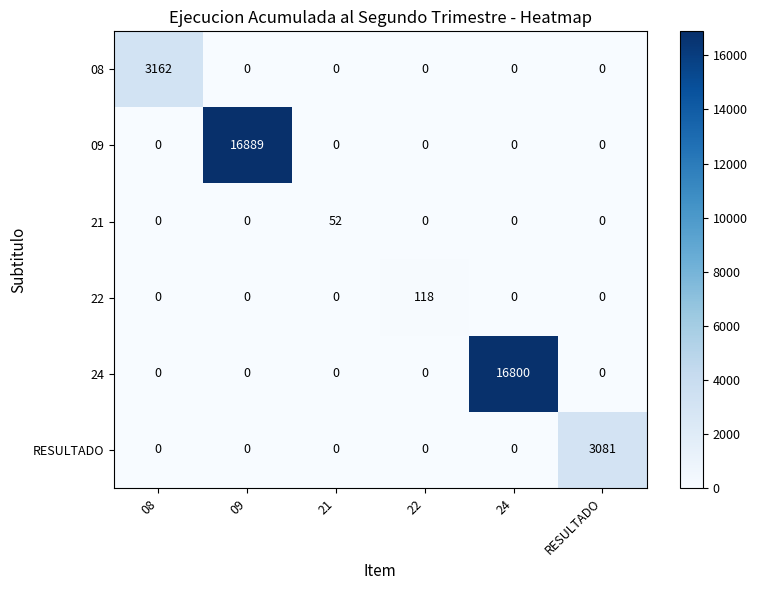

Count the number of data series in this chart.

6